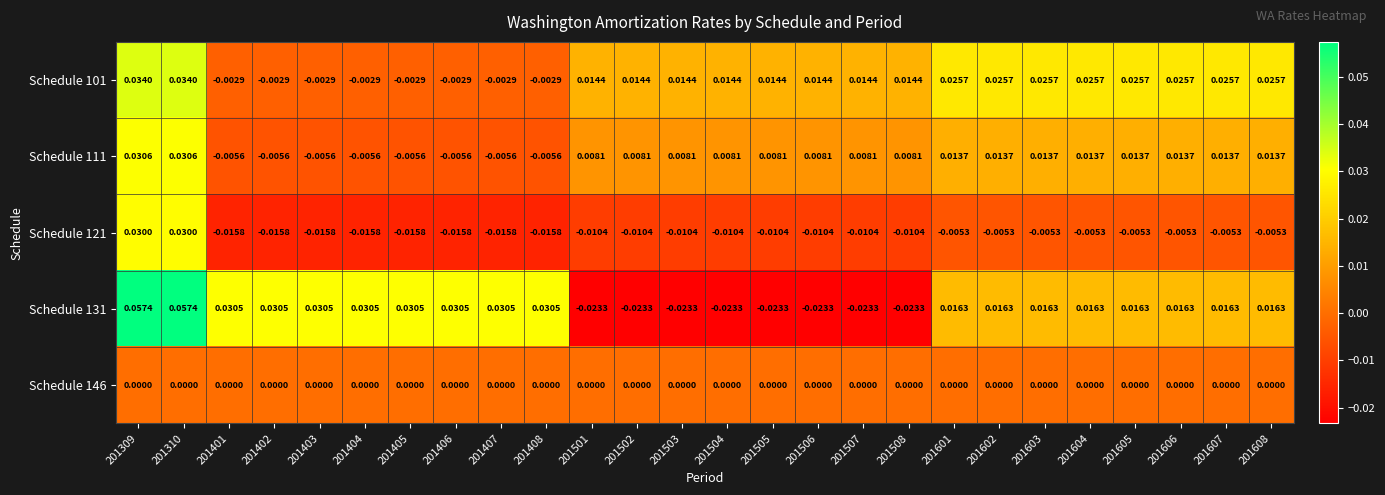

Between 201402 and 201601, which series saw the biggest shift?

Schedule 101